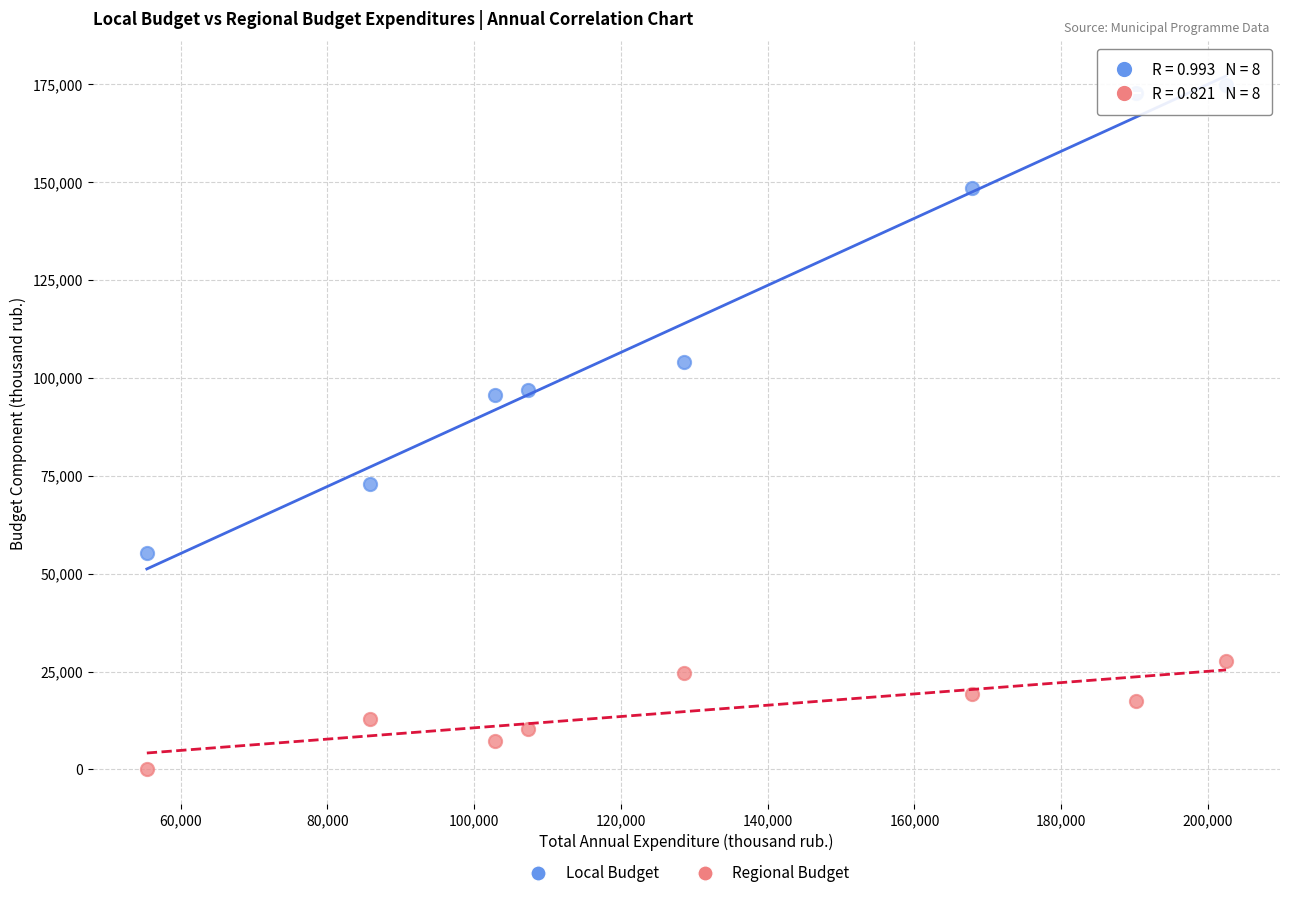

In the Local Budget series, what Y value is closest to 115073?

103999.4